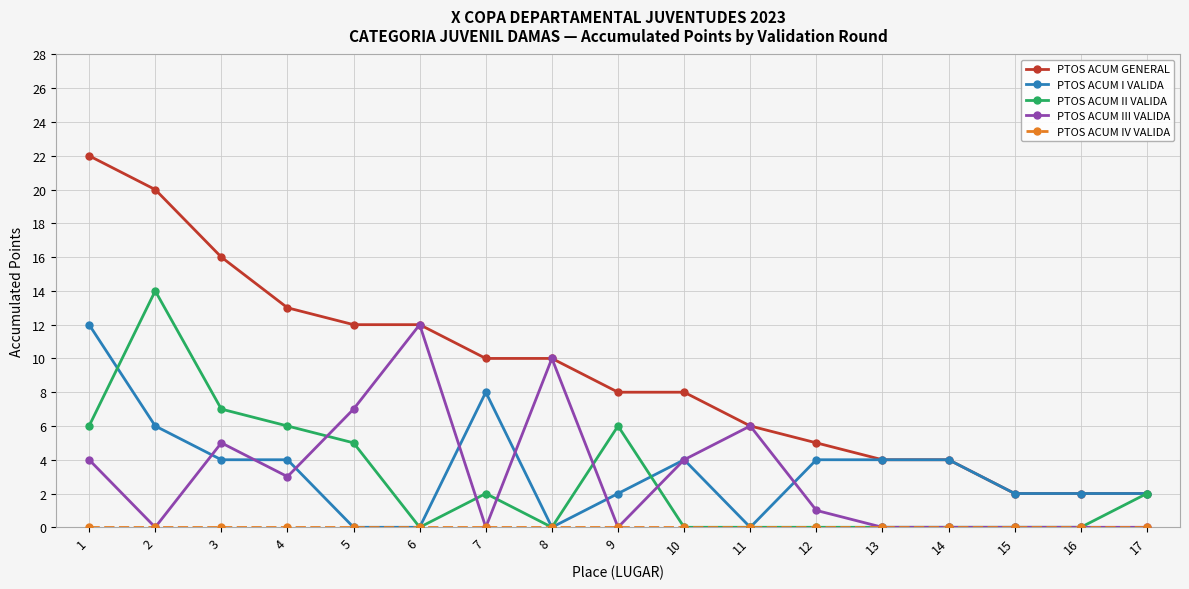

What is the spread (max minus min) of values at 17?

2